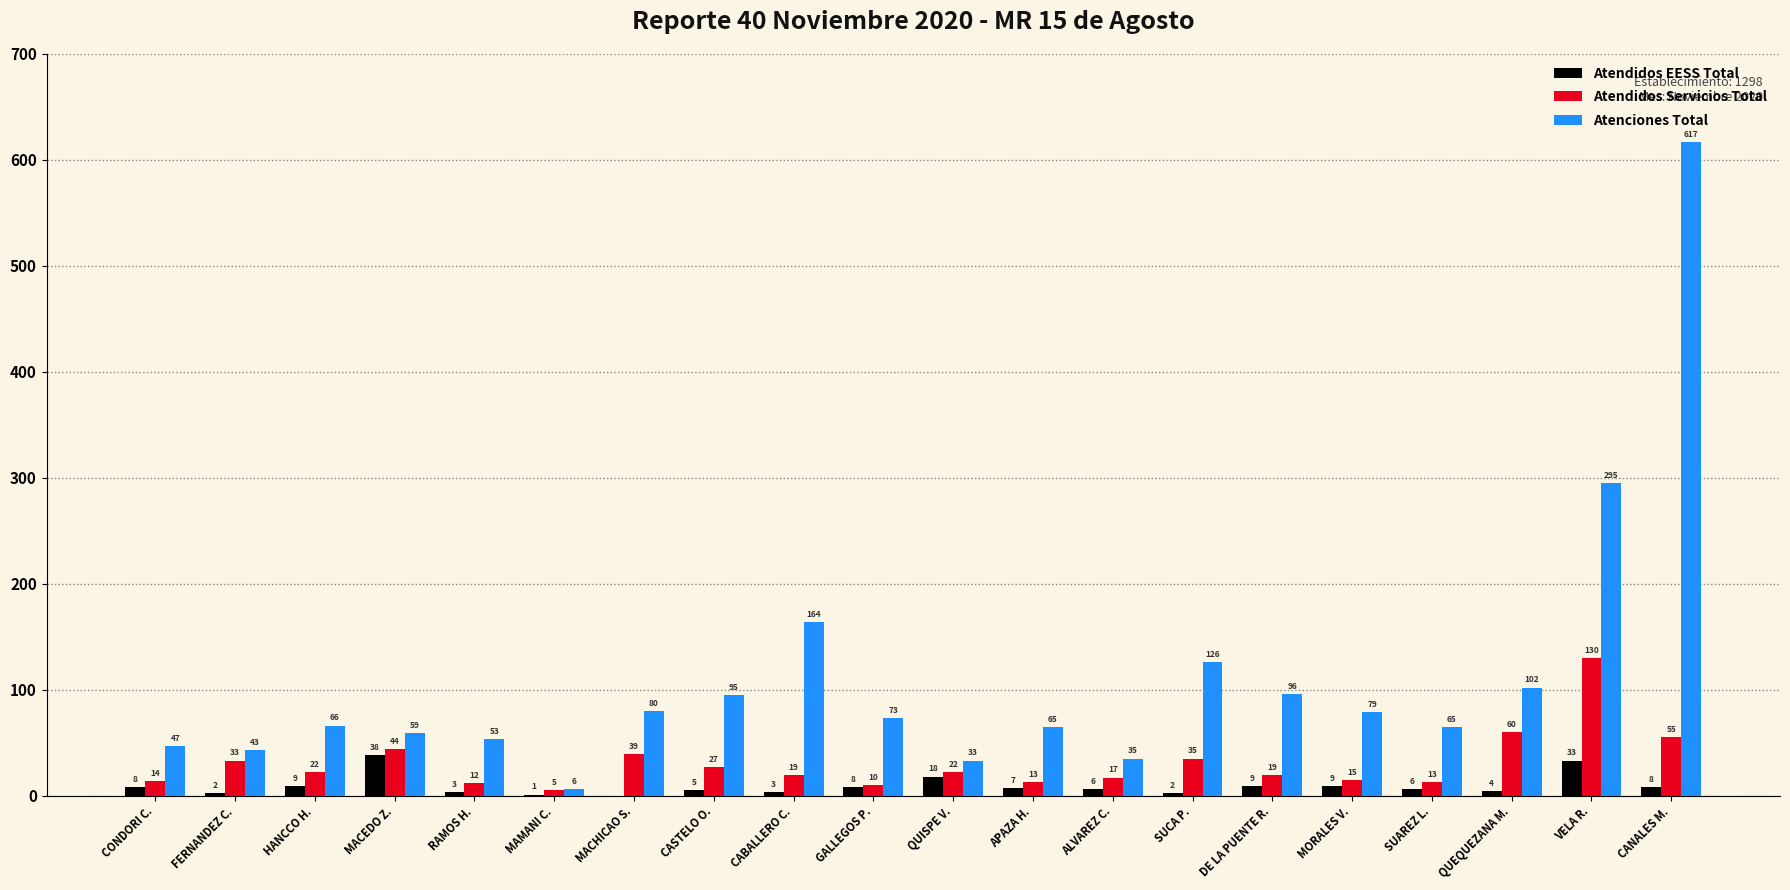

At which label is Atendidos EESS Total closest to 19?

QUISPE V.